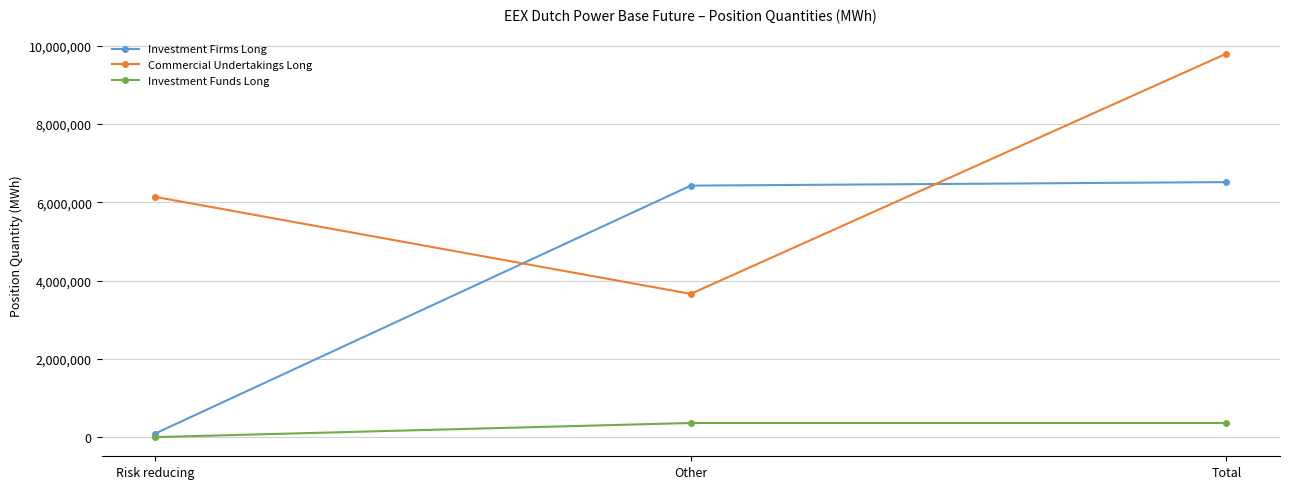

Rank the series by their average value, from highest to lowest.

Commercial Undertakings Long, Investment Firms Long, Investment Funds Long